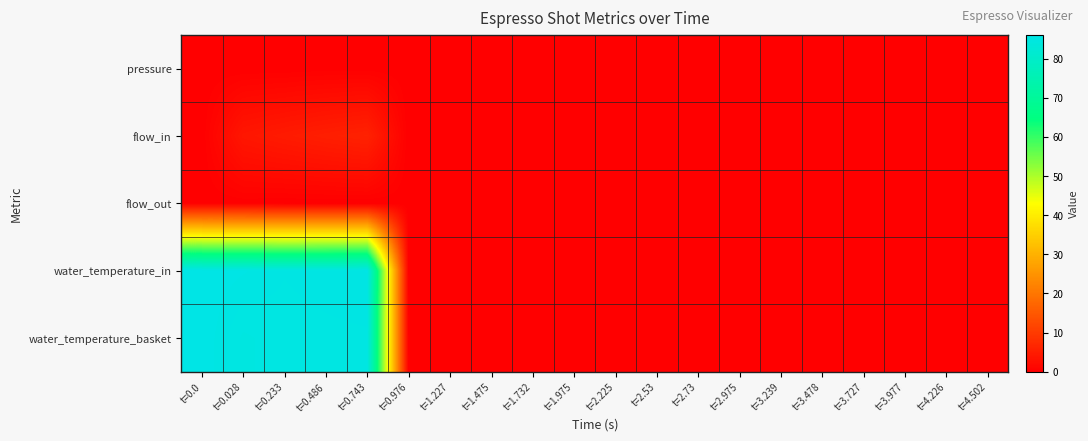

Reading left to right, transcribe all the data shown in this chart.

pressure: t=0.0=0.0	t=0.028=0.0	t=0.233=0.1	t=0.486=0.1	t=0.743=0.1	t=0.976=0.0	t=1.227=0.0	t=1.475=0.0	t=1.732=0.0	t=1.975=0.0	t=2.225=0.0	t=2.53=0.0	t=2.73=0.0	t=2.975=0.0	t=3.239=0.0	t=3.478=0.0	t=3.727=0.0	t=3.977=0.0	t=4.226=0.0	t=4.502=0.0
flow_in: t=0.0=0.0	t=0.028=3.8	t=0.233=4.6	t=0.486=5.2	t=0.743=5.8	t=0.976=0.0	t=1.227=0.0	t=1.475=0.0	t=1.732=0.0	t=1.975=0.0	t=2.225=0.0	t=2.53=0.0	t=2.73=0.0	t=2.975=0.0	t=3.239=0.0	t=3.478=0.0	t=3.727=0.0	t=3.977=0.0	t=4.226=0.0	t=4.502=0.0
flow_out: t=0.0=0.0	t=0.028=0.1	t=0.233=0.0	t=0.486=0.0	t=0.743=0.0	t=0.976=0.0	t=1.227=0.0	t=1.475=0.0	t=1.732=0.0	t=1.975=0.0	t=2.225=0.0	t=2.53=0.0	t=2.73=0.0	t=2.975=0.0	t=3.239=0.0	t=3.478=0.0	t=3.727=0.0	t=3.977=0.0	t=4.226=0.0	t=4.502=0.0
water_temperature_in: t=0.0=86.0	t=0.028=85.7	t=0.233=85.3	t=0.486=85.5	t=0.743=85.7	t=0.976=0.0	t=1.227=0.0	t=1.475=0.0	t=1.732=0.0	t=1.975=0.0	t=2.225=0.0	t=2.53=0.0	t=2.73=0.0	t=2.975=0.0	t=3.239=0.0	t=3.478=0.0	t=3.727=0.0	t=3.977=0.0	t=4.226=0.0	t=4.502=0.0
water_temperature_basket: t=0.0=86.0	t=0.028=84.9	t=0.233=85.2	t=0.486=85.2	t=0.743=85.3	t=0.976=0.0	t=1.227=0.0	t=1.475=0.0	t=1.732=0.0	t=1.975=0.0	t=2.225=0.0	t=2.53=0.0	t=2.73=0.0	t=2.975=0.0	t=3.239=0.0	t=3.478=0.0	t=3.727=0.0	t=3.977=0.0	t=4.226=0.0	t=4.502=0.0